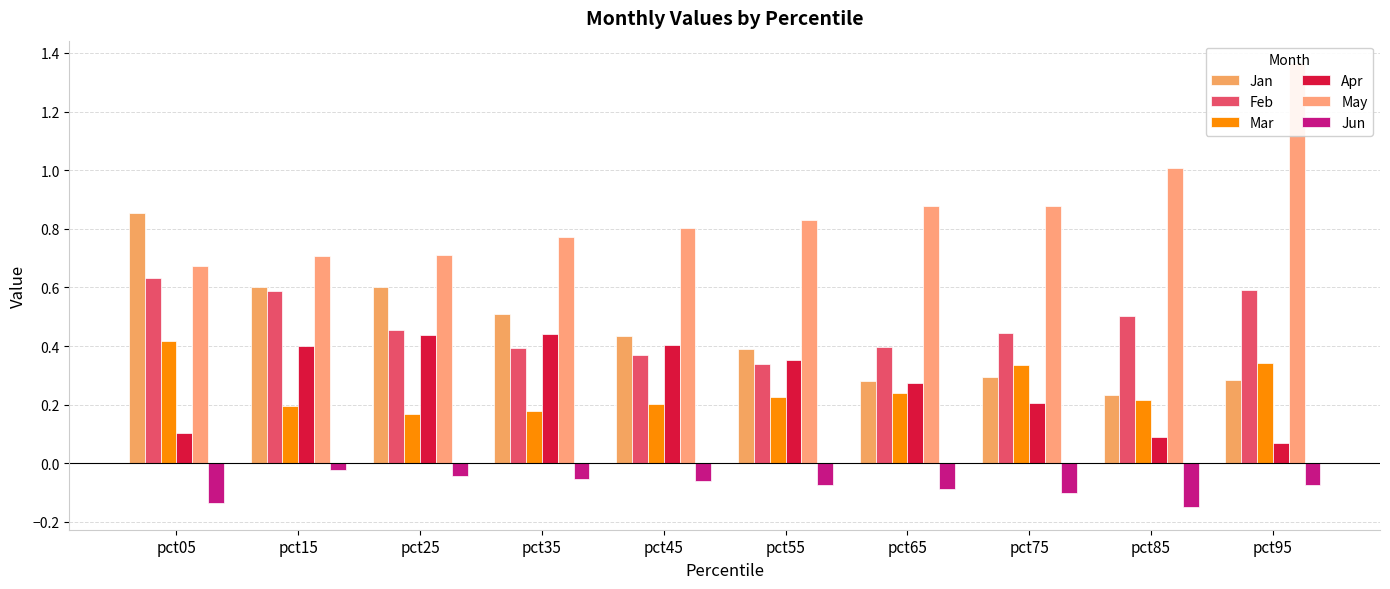

At which category is the sum across all series the highest?

pct95